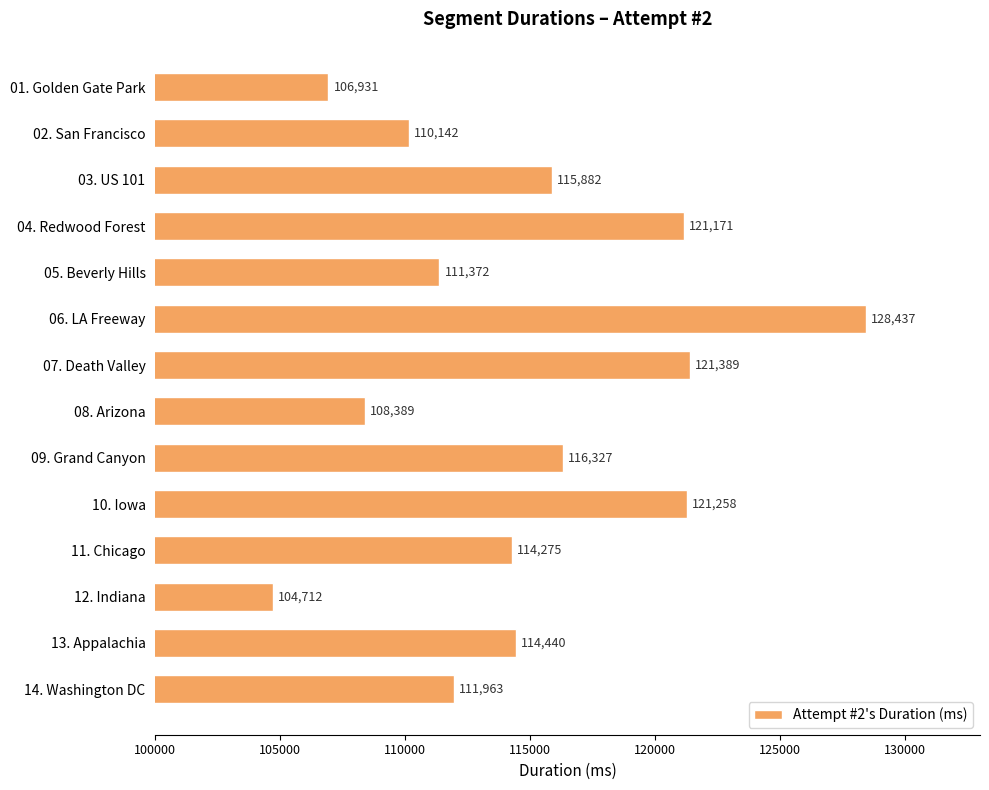

What is the minimum value shown in the chart?

104712